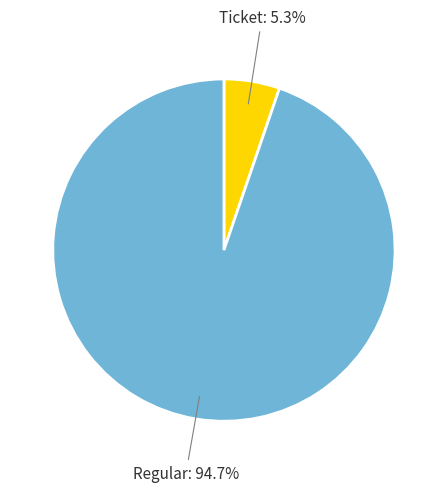

Rank the categories by value from highest to lowest.

Regular, Ticket